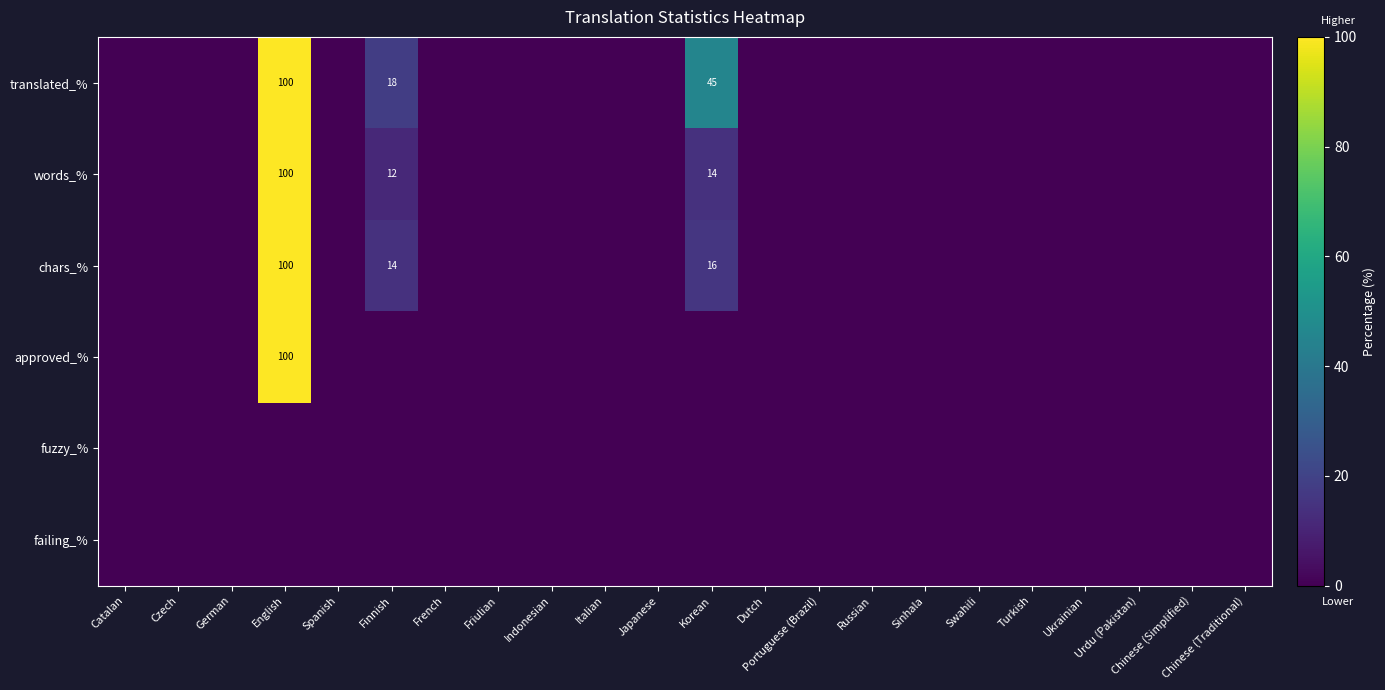

Rank the series at Indonesian from lowest to highest value.

translated_%, words_%, chars_%, approved_%, fuzzy_%, failing_%